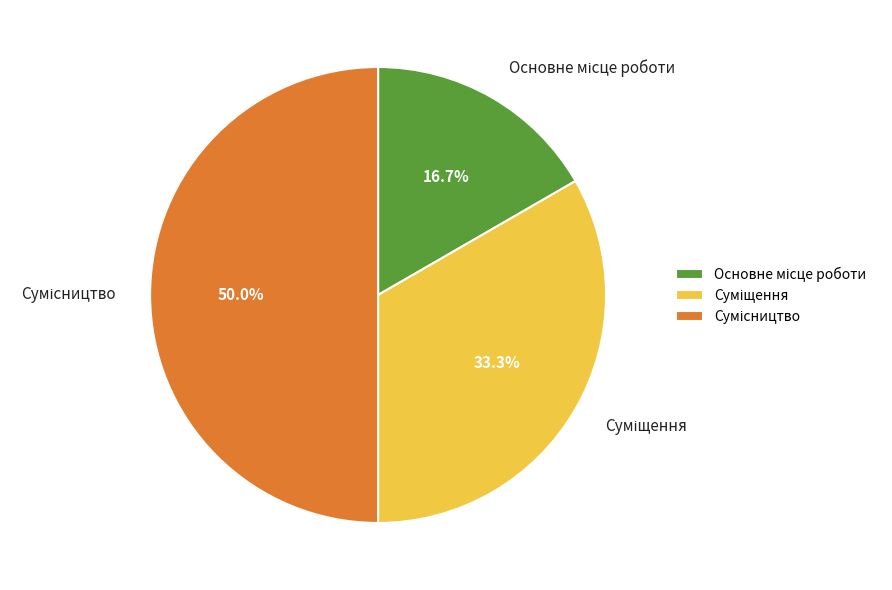

Rank the categories by value from lowest to highest.

Основне місце роботи, Суміщення, Сумісництво